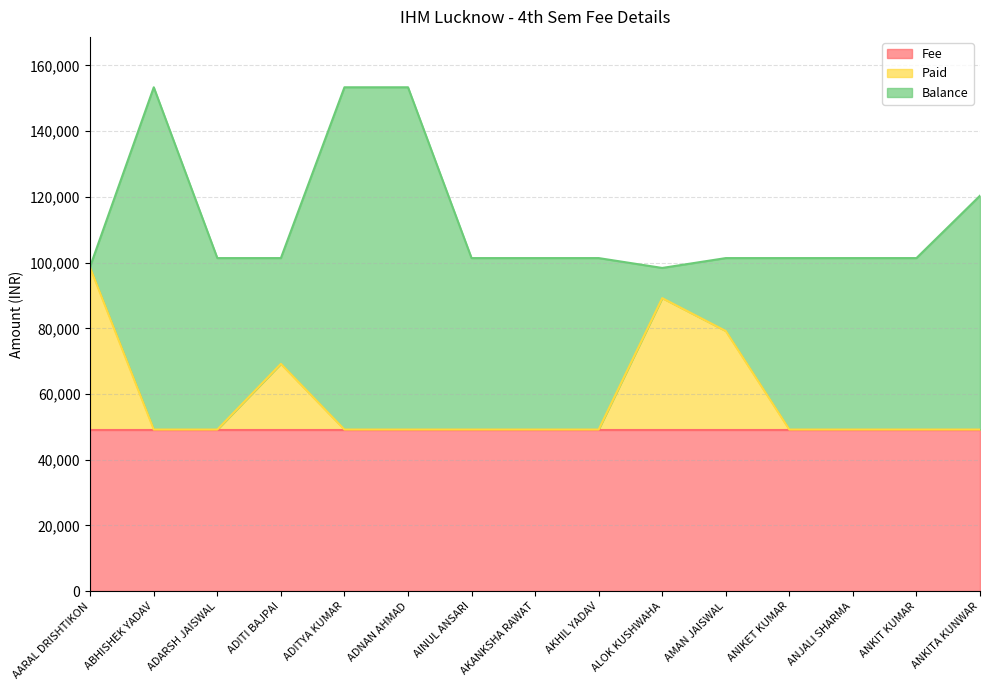

True or false: Fee has more than 0 interior local peaks.

False